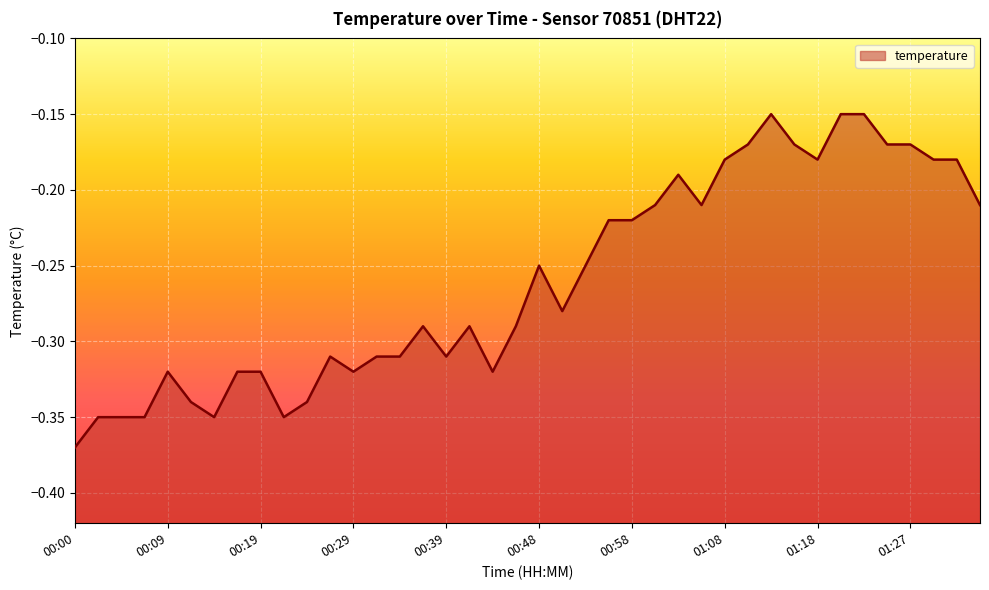

How many data points does each series have?

40